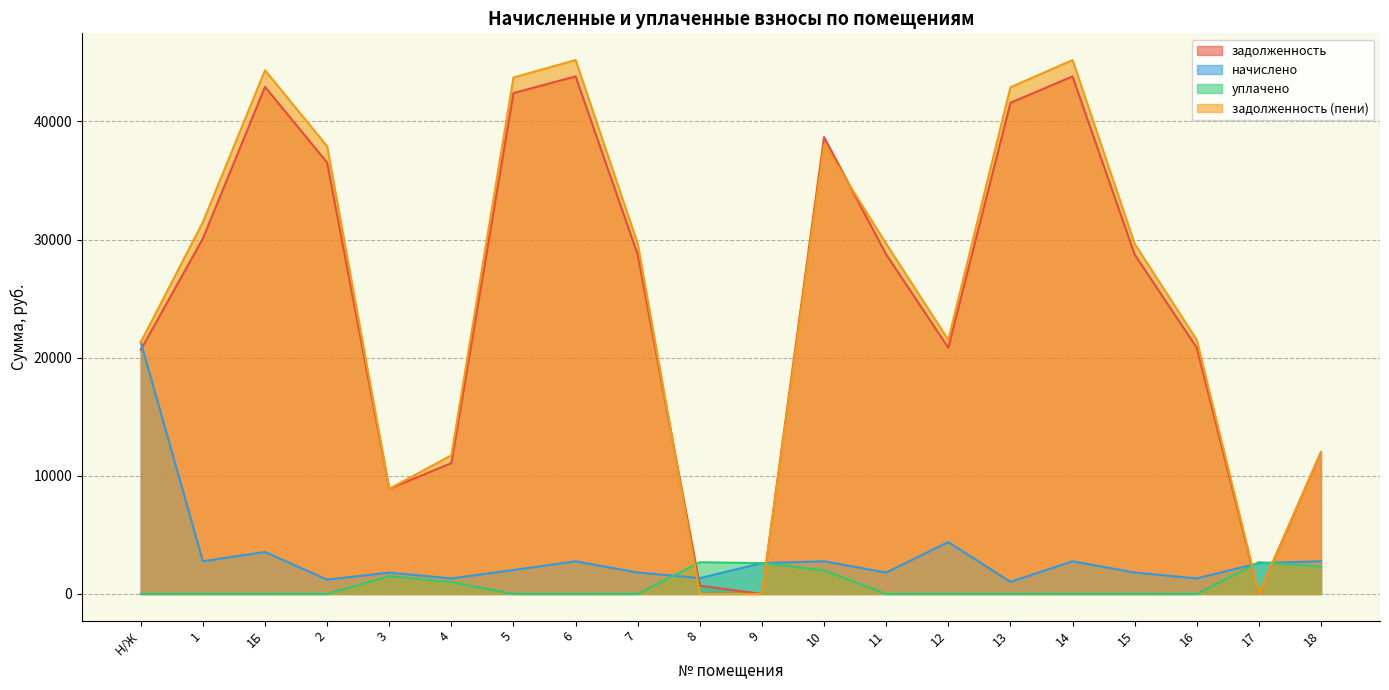

Reading left to right, what are all the values shown in this chart?

задолженность: Н/Ж=20672.5	1=30095.1	1Б=42932.3	2=36523.0	3=8904.0	4=11079.3	5=42406.3	6=43818.7	7=28741.2	8=706.4	9=0.0	10=38674.7	11=28741.2	12=20849.3	13=41580.5	14=43818.7	15=28741.2	16=20849.3	17=0.0	18=12006.3
начислено: Н/Ж=21325.3	1=2771.4	1Б=3556.6	2=1211.4	3=1807.9	4=1316.9	5=2029.9	6=2767.7	7=1815.4	8=1346.6	9=2611.4	10=2767.7	11=1815.4	12=4396.9	13=1029.1	14=2767.7	15=1815.4	16=1316.9	17=2611.4	18=2767.7
уплачено: Н/Ж=0.0	1=0.0	1Б=0.0	2=0.0	3=1510.0	4=1000.0	5=0.0	6=0.0	7=0.0	8=2691.0	9=2610.2	10=2000.0	11=0.0	12=0.0	13=0.0	14=0.0	15=0.0	16=0.0	17=2696.2	18=2308.6
задолженность (пени): Н/Ж=21325.3	1=31480.8	1Б=44334.7	2=37899.4	3=8902.0	4=11737.7	5=43723.2	6=45202.6	7=29648.9	8=0.0	9=0.5	10=38058.6	11=29648.9	12=21507.7	13=42893.6	14=45202.6	15=29648.9	16=21507.7	17=0.0	18=12004.1